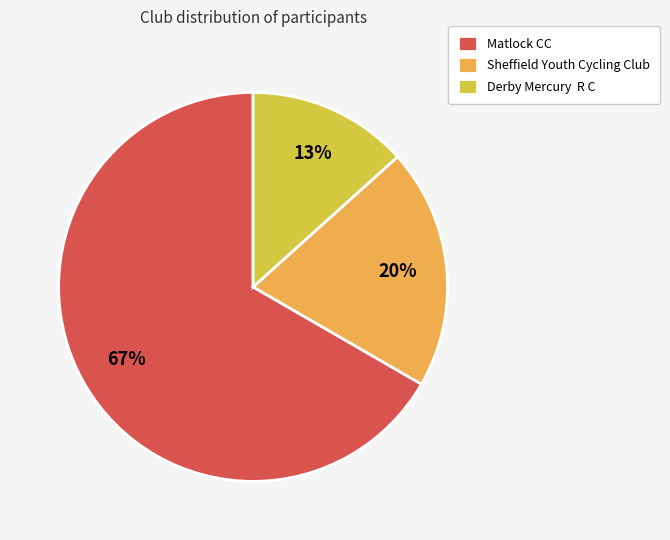

Count the number of slices in the pie.

3